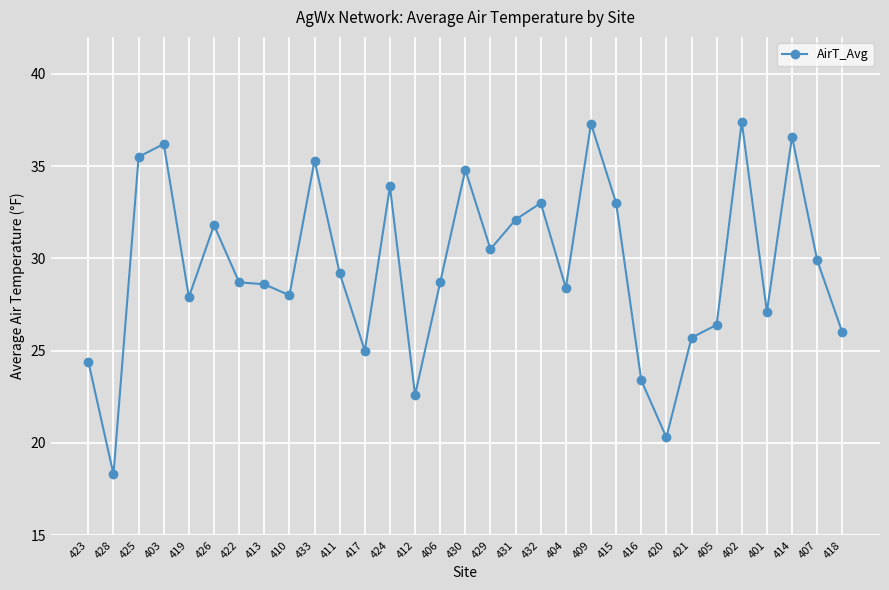

How many series are shown in this chart?

1